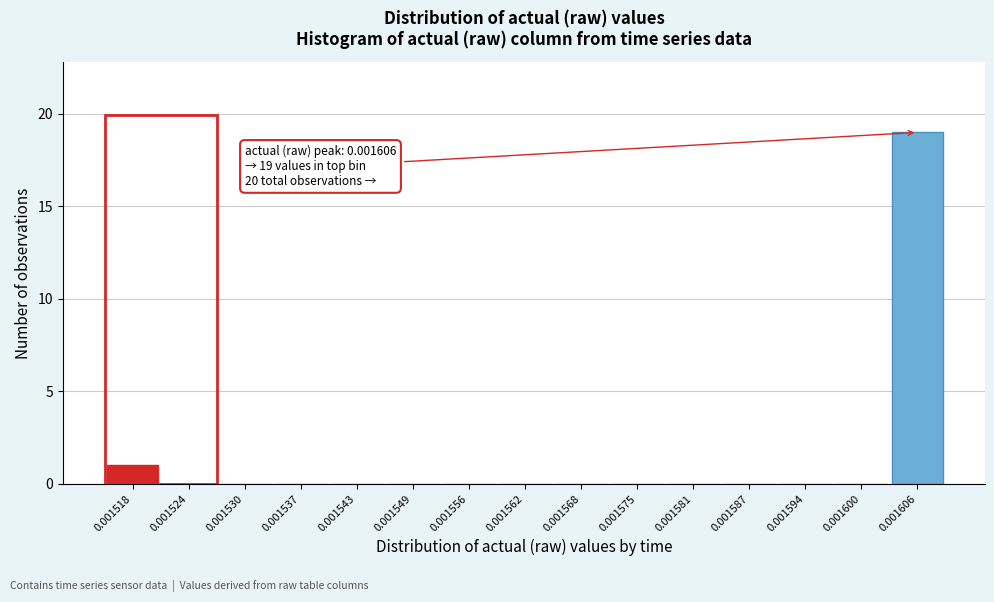

Reading left to right, what are all the values shown in this chart?

0.001518=1	0.001524=0	0.001530=0	0.001537=0	0.001543=0	0.001549=0	0.001556=0	0.001562=0	0.001568=0	0.001575=0	0.001581=0	0.001587=0	0.001594=0	0.001600=0	0.001606=19